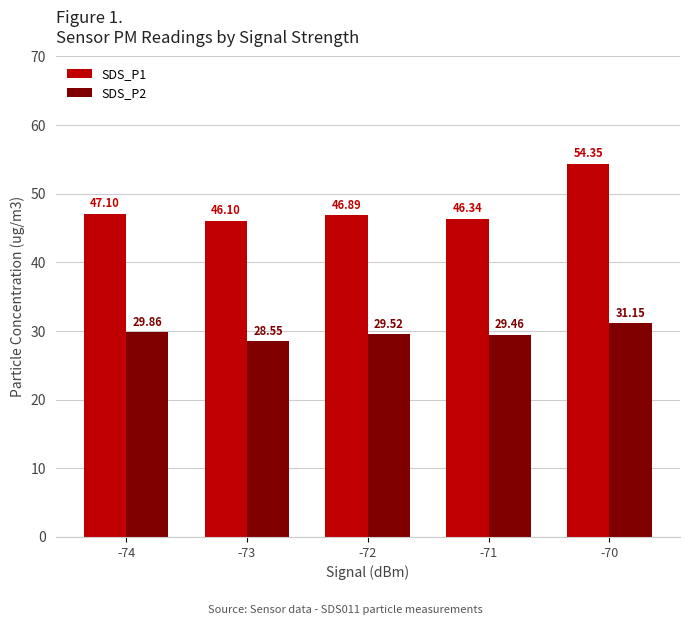

How many bars are there in total?

10